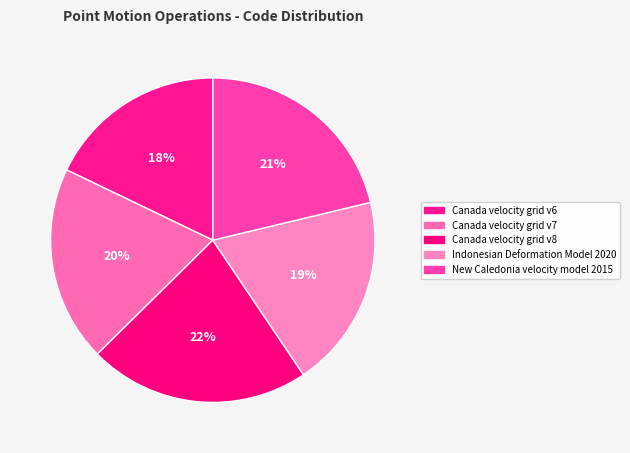

Which slice is the largest?

Canada velocity grid v8